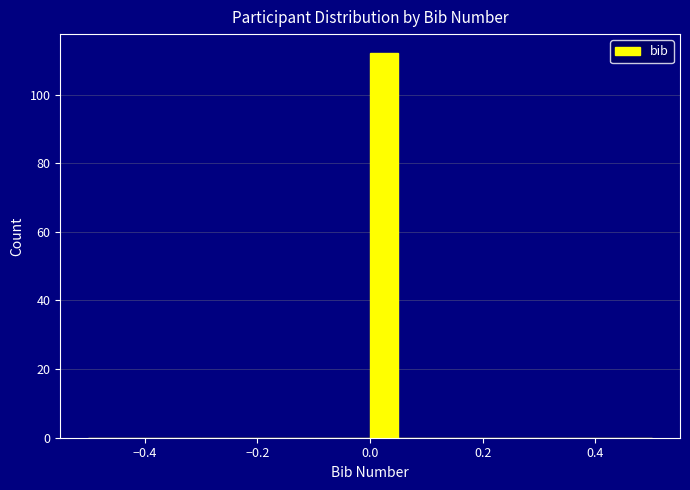

Around what value on the x-axis is the tallest bar? Give the approximate position of its centre, as read against the axis.

0.02